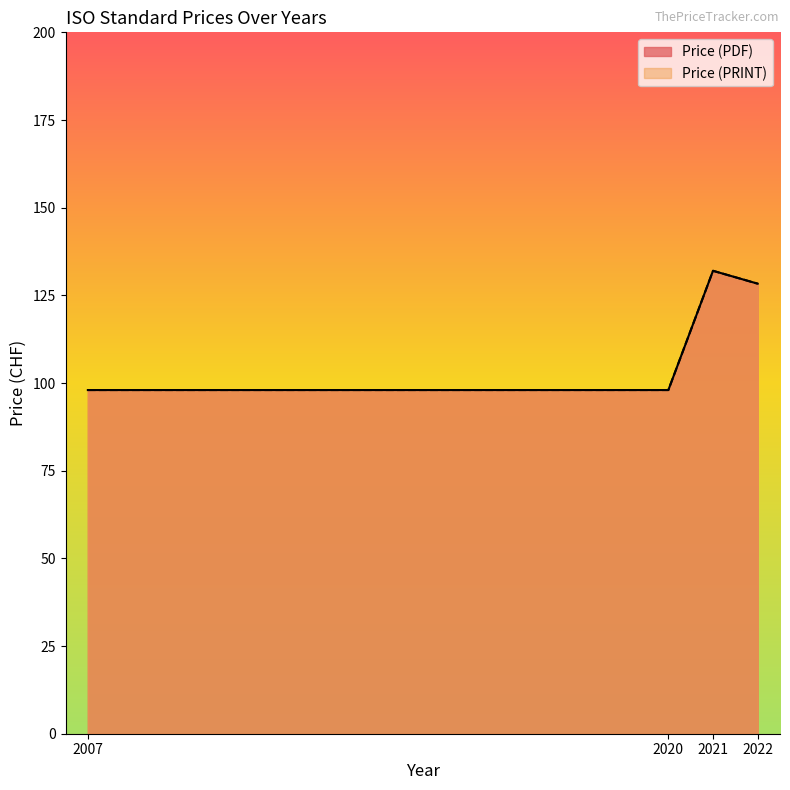

In Price (PRINT), how many points are higher than both neighbors (excluding endpoints)?

1